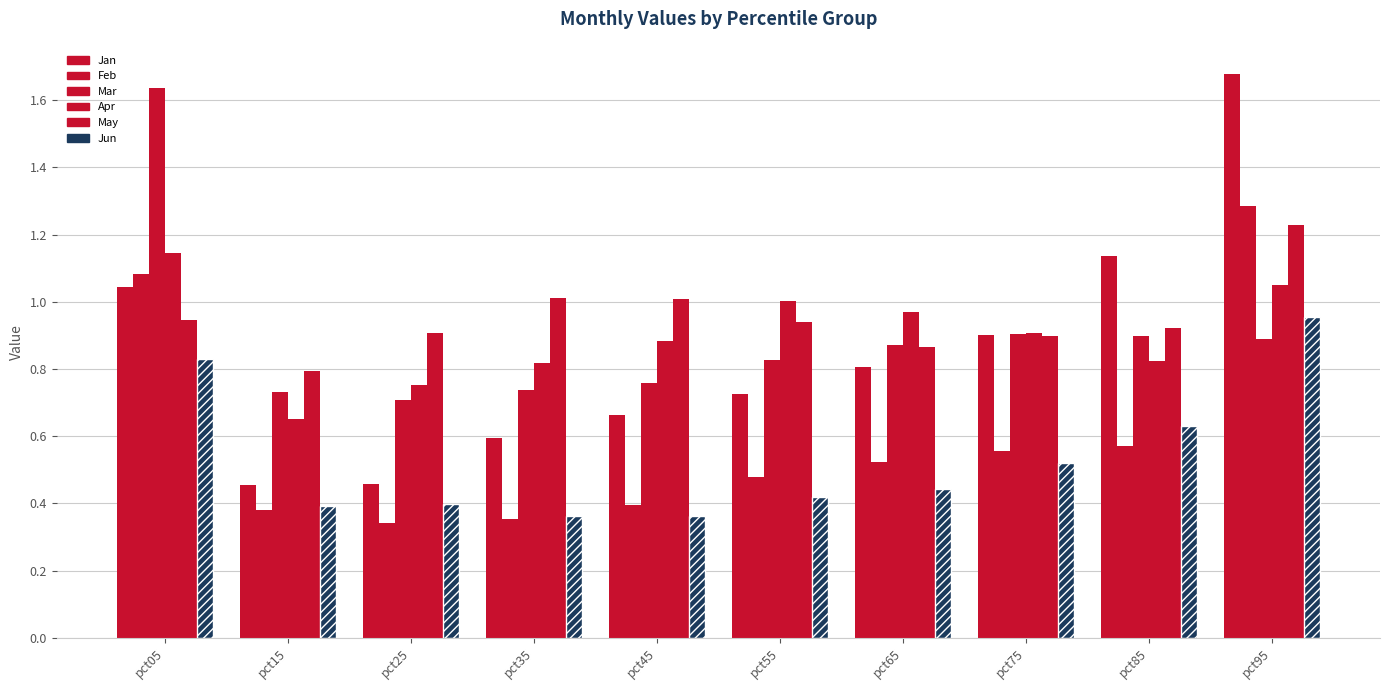

The value of Mar at pct65 is 1.4. True or false?

False